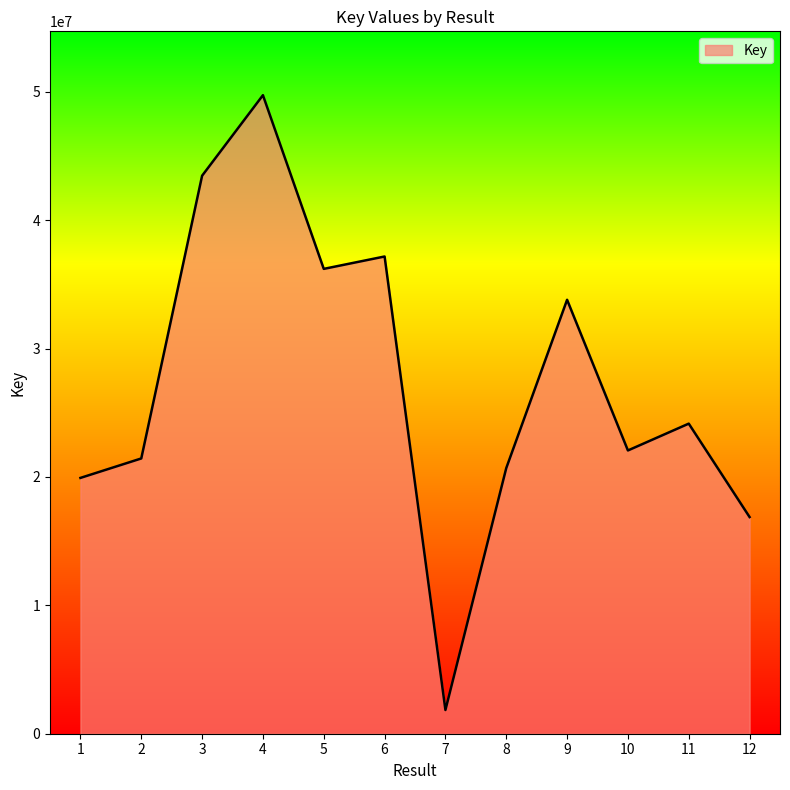

What is the maximum value shown in the chart?

49741671